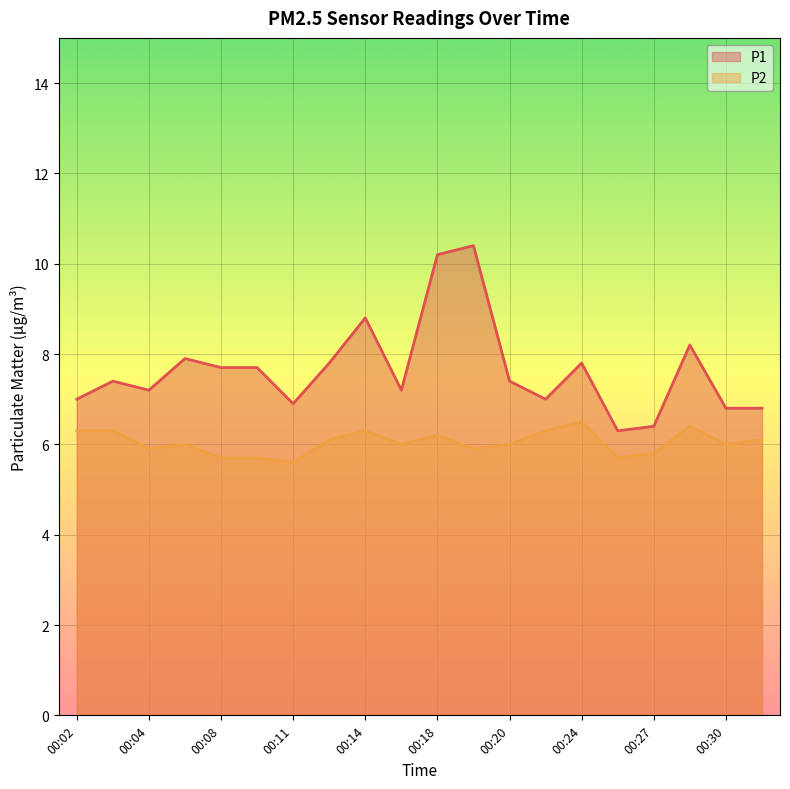

Which series has the largest range (max minus min)?

P1